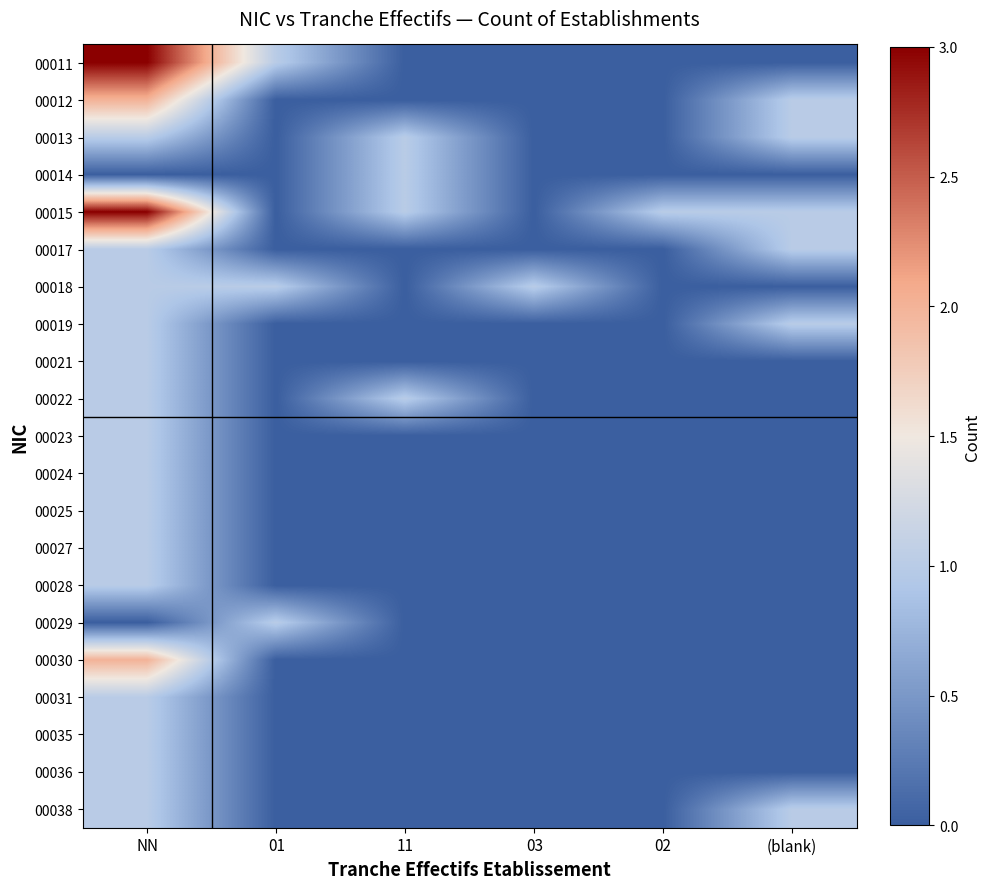

List the series in order of their peak value, lowest first.

00013, 00014, 00017, 00018, 00019, 00021, 00022, 00023, 00024, 00025, 00027, 00028, 00029, 00031, 00035, 00036, 00038, 00012, 00030, 00011, 00015